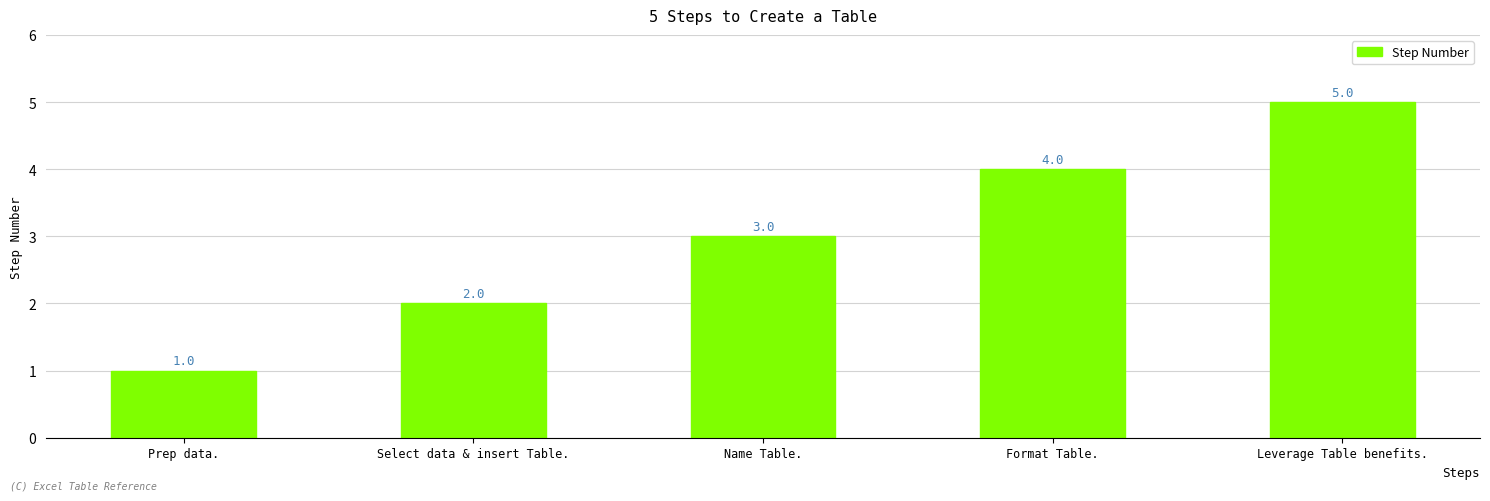

What is the sum of the values at Format Table. and Select data & insert Table.?

6